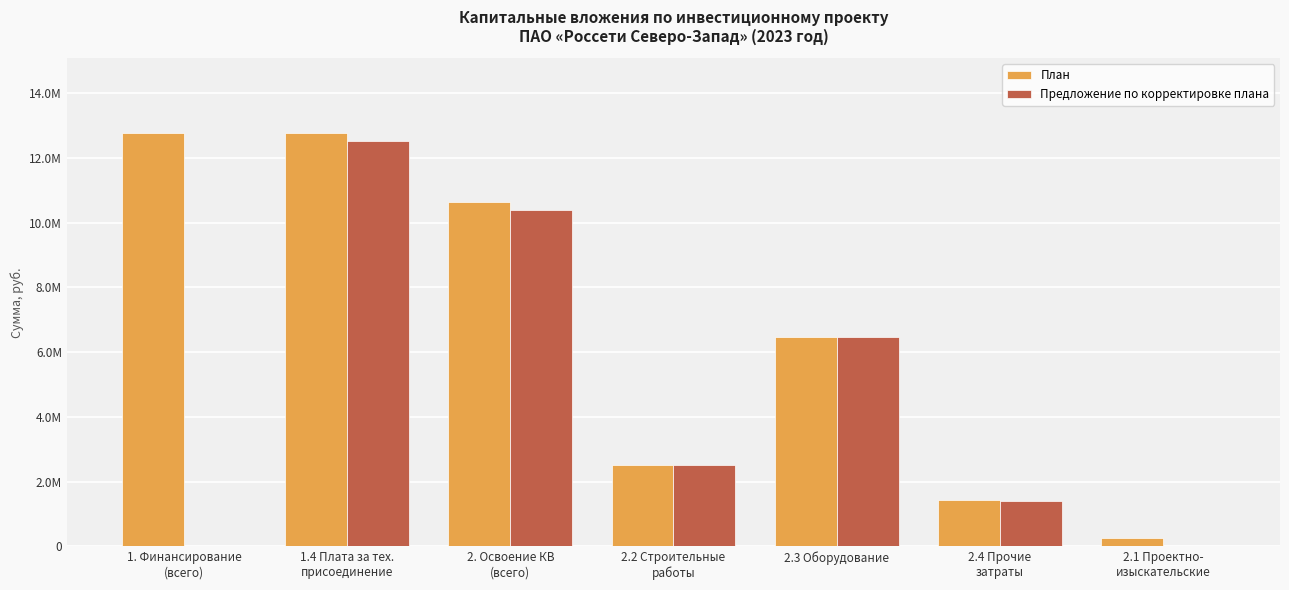

Does the chart contain stacked bars?

No